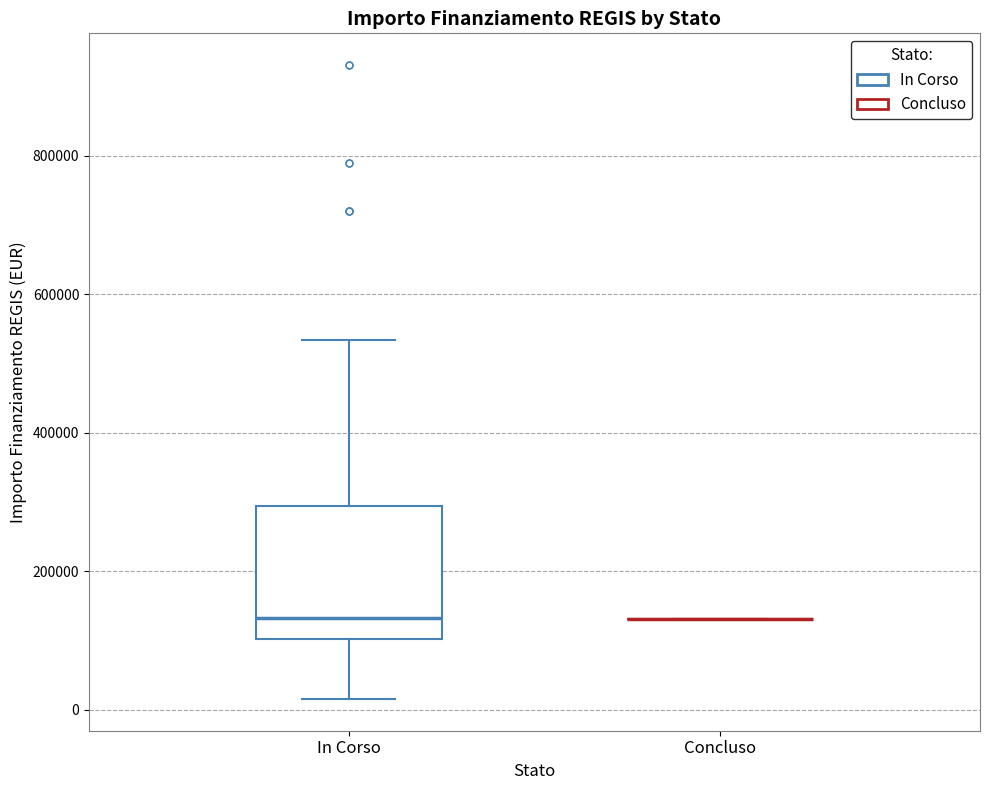

Reading left to right, transcribe this box plot: for each box, give where its median line is, the range the box spans, and where its two whiskers end, as read against the y-axis. The values are not printed on the chart, so give them approximately, as read against the axis.

In Corso: median 140000, box 100000 to 300000, whiskers 20000 to 540000
Concluso: box collapsed to a line at 140000, whiskers 140000 to 140000